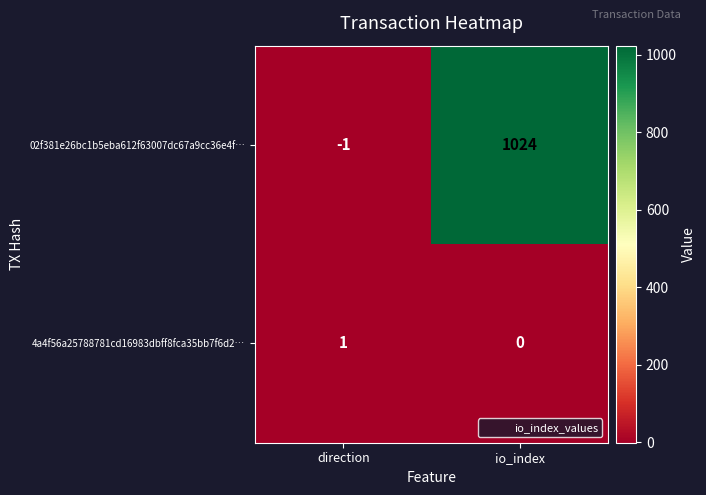

Which series has the largest range (max minus min)?

02f381e26bc1b5eba612f63007dc67a9cc36e4f…